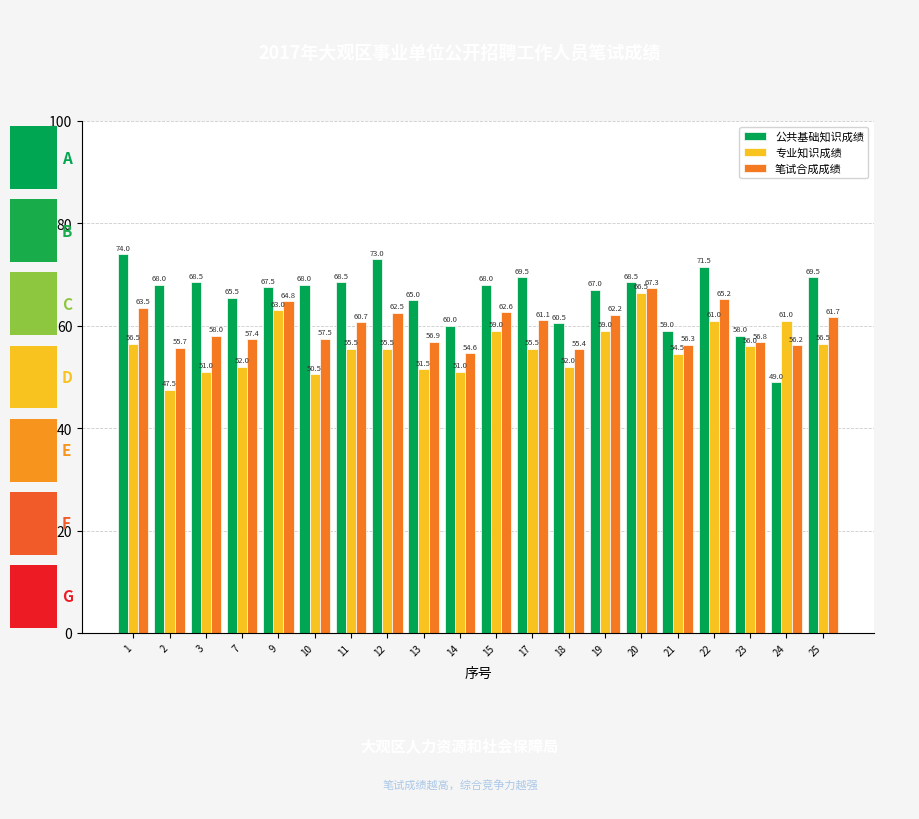

Reading left to right, list all the values displayed in this chart.

公共基础知识成绩: 74.0	68.0	68.5	65.5	67.5	68.0	68.5	73.0	65.0	60.0	68.0	69.5	60.5	67.0	68.5	59.0	71.5	58.0	49.0	69.5
专业知识成绩: 56.5	47.5	51.0	52.0	63.0	50.5	55.5	55.5	51.5	51.0	59.0	55.5	52.0	59.0	66.5	54.5	61.0	56.0	61.0	56.5
笔试合成成绩: 63.5	55.7	58.0	57.4	64.8	57.5	60.7	62.5	56.9	54.6	62.6	61.1	55.4	62.2	67.3	56.3	65.2	56.8	56.2	61.7